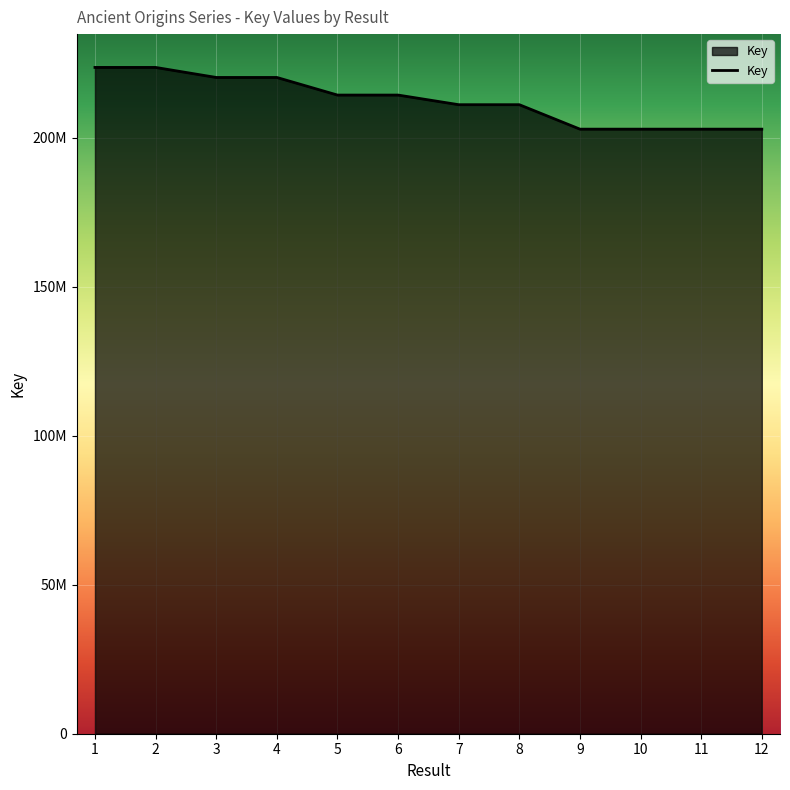

Reading left to right, extract all data points from this chart.

223517656	223517611	220152459	220152415	214247168	214247045	211015861	211015820	202813946	202813905	202813864	202813987